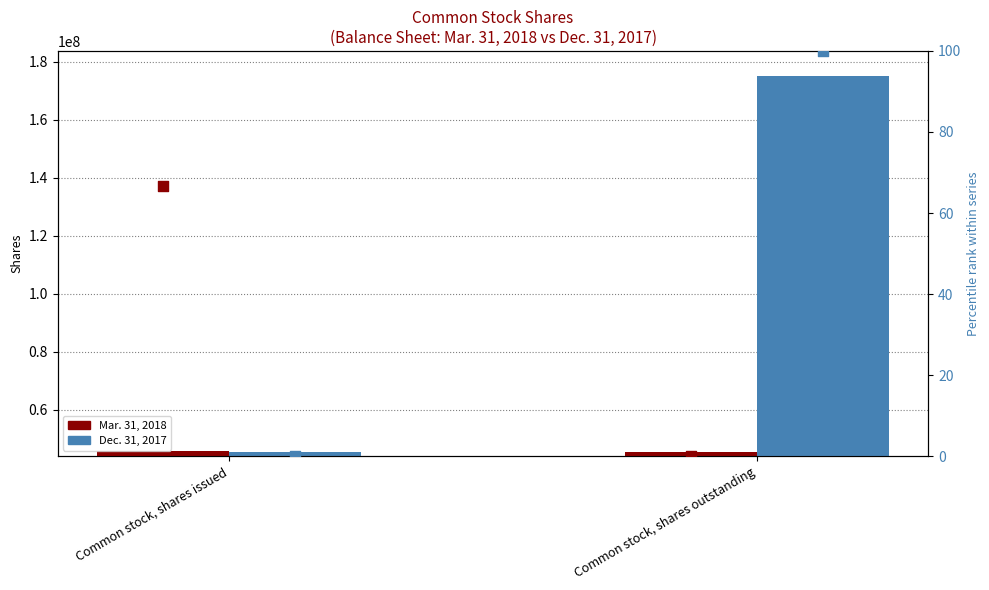

At which category is the sum across all series the highest?

Common stock, shares outstanding